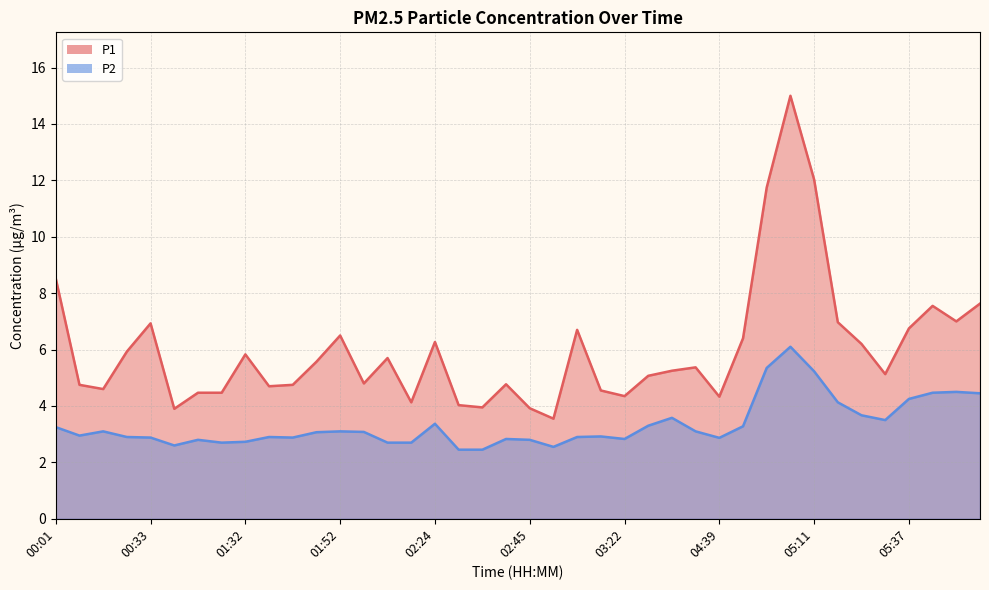

At which category does the chart reach its minimum across all series?

02:29